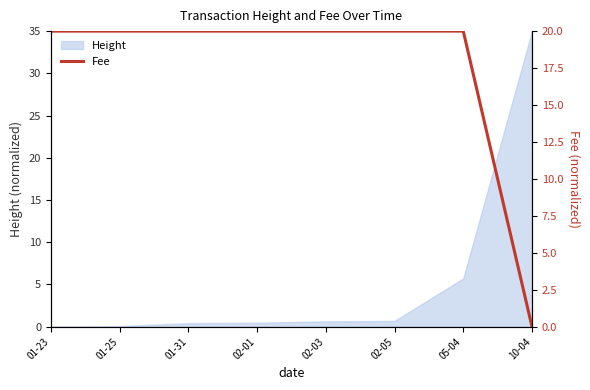

Reading left to right, list all the values displayed in this chart.

20	20	20	20	20	20	20	0